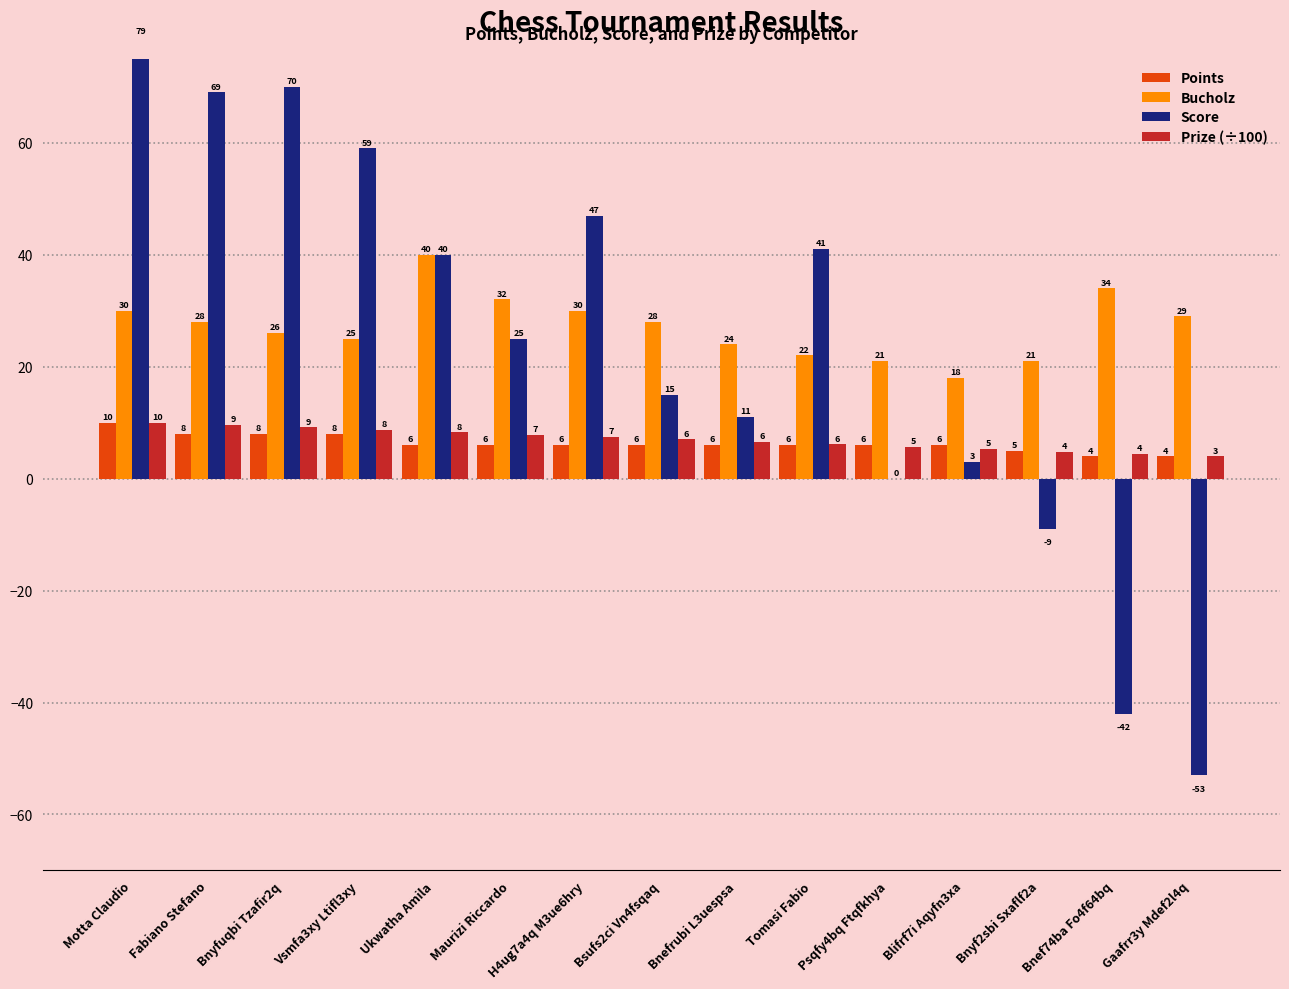

Which series has the widest spread of values?

Score